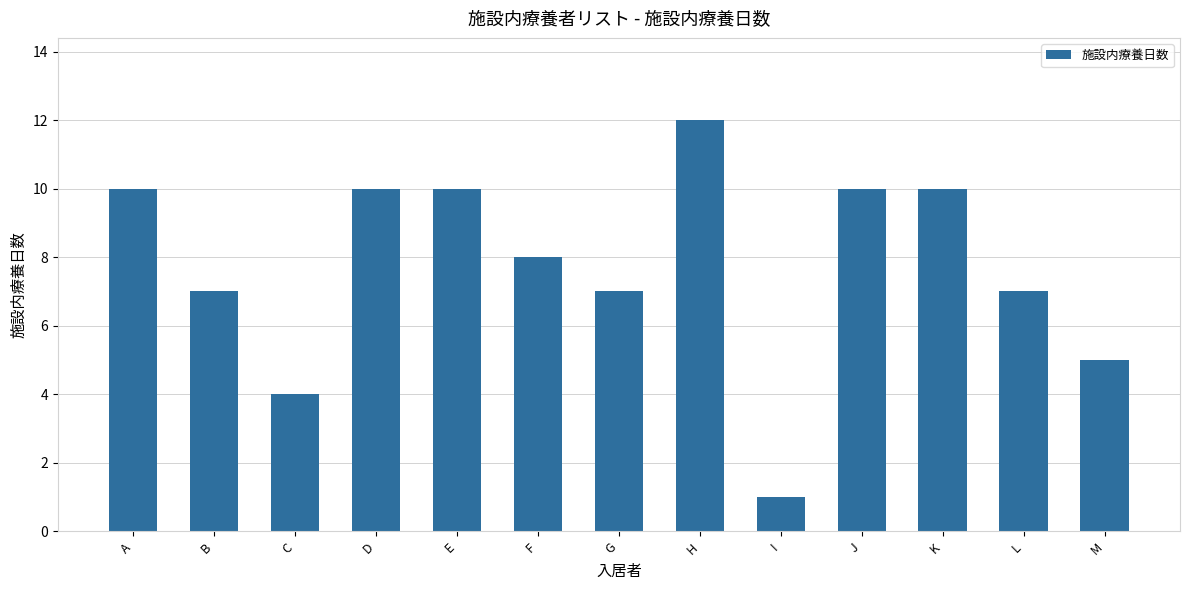

How many categories are shown in the chart?

13